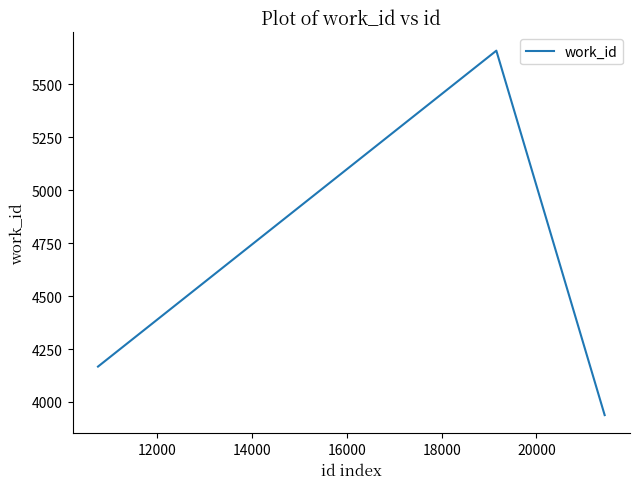

What is the difference between the maximum and minimum values?

1720